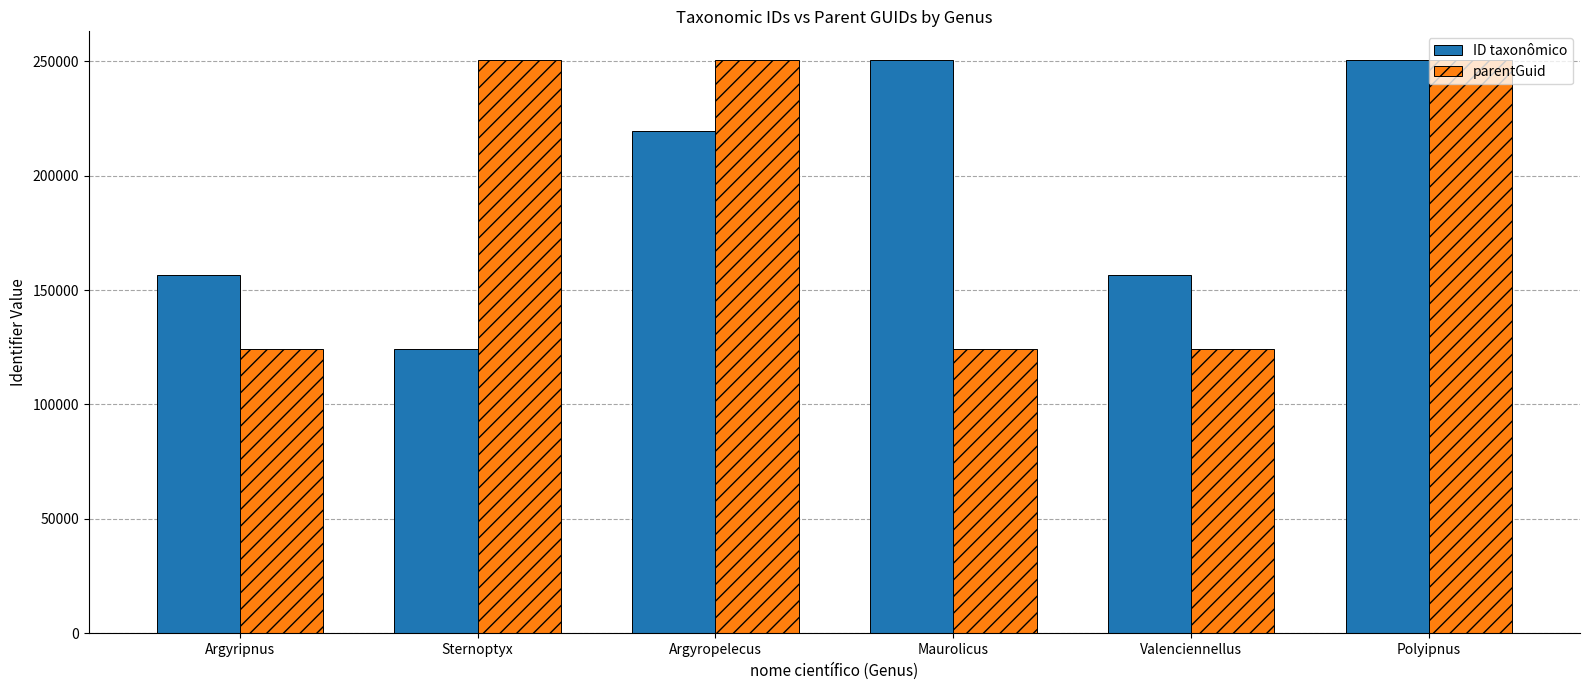

What is the sum of all ID taxonômico values?

1157630